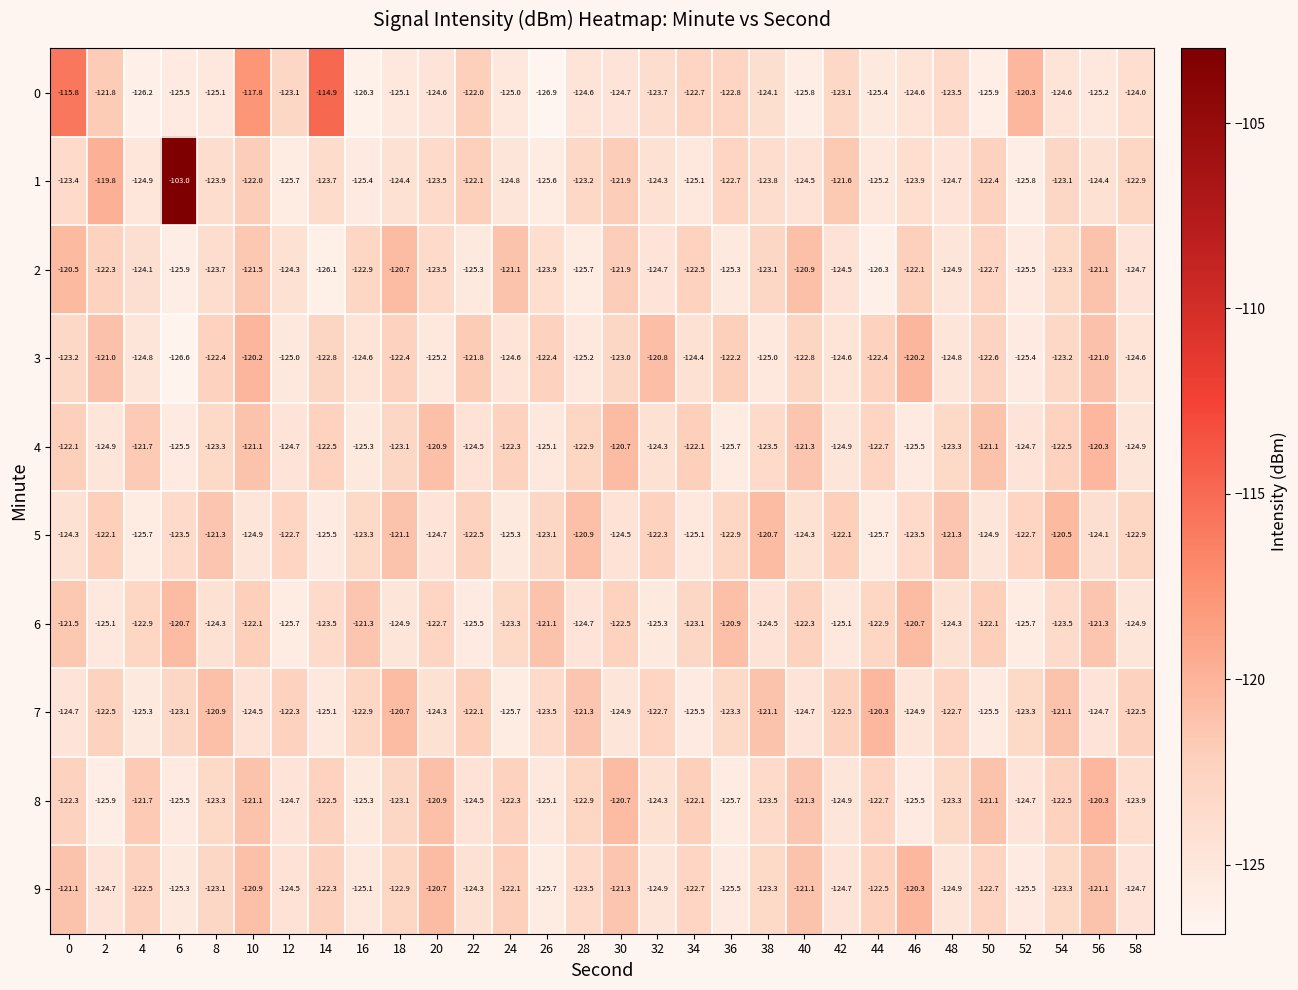

Which series has the widest spread of values?

1